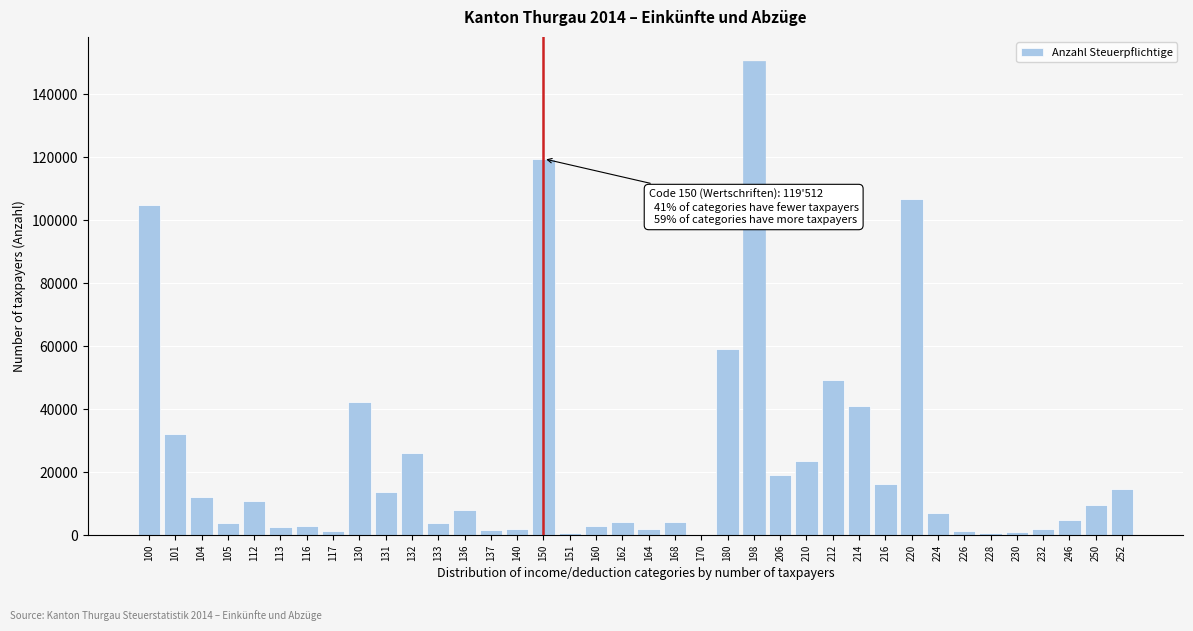

What is the change in value from 150 to 162?

-115461